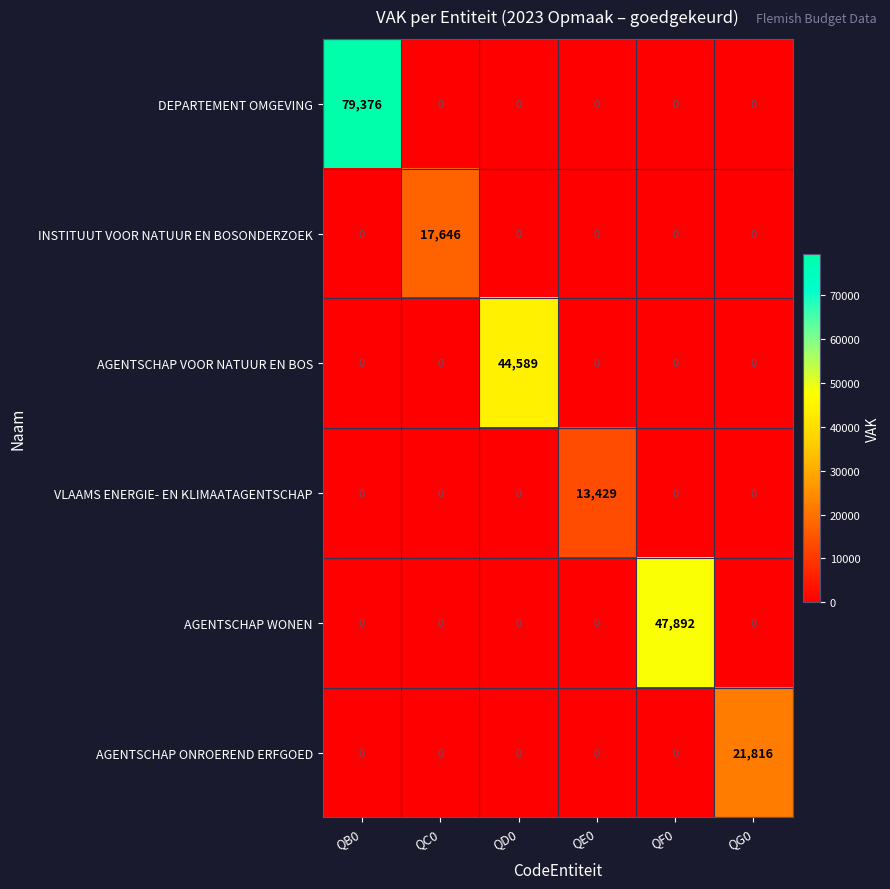

What is the difference between the maximum and minimum values in the AGENTSCHAP WONEN series?

47892